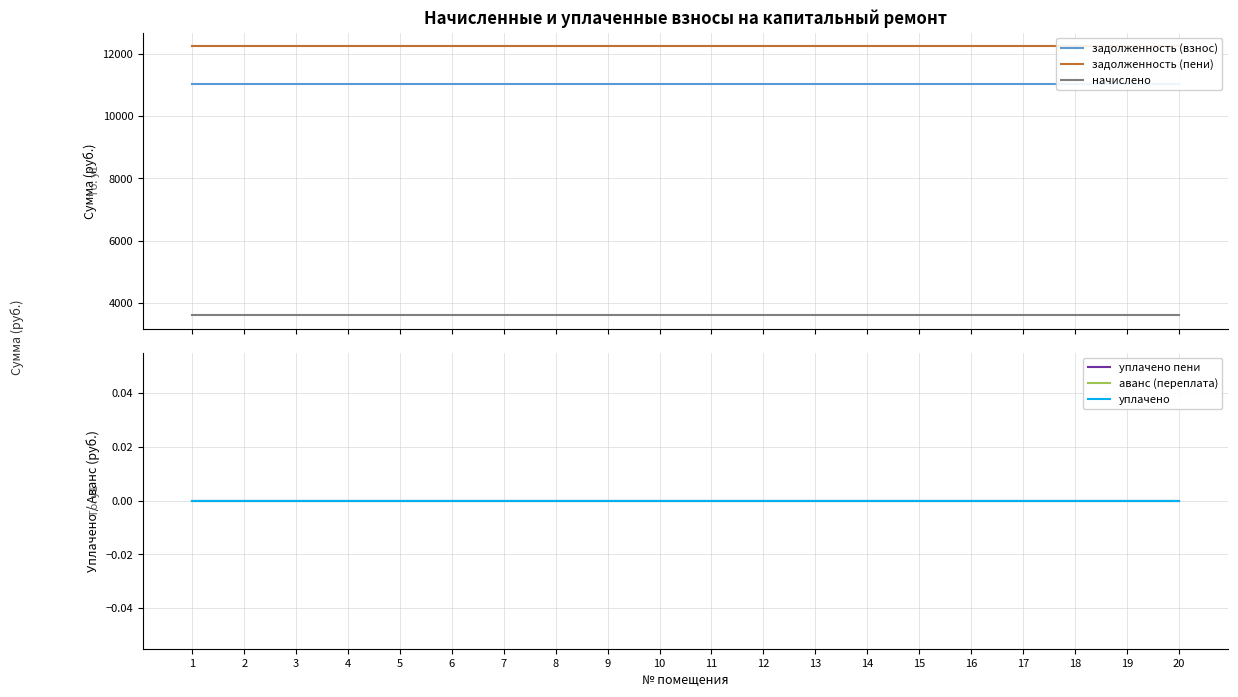

True or false: аванс (переплата) and задолженность (взнос) cross at least once.

False